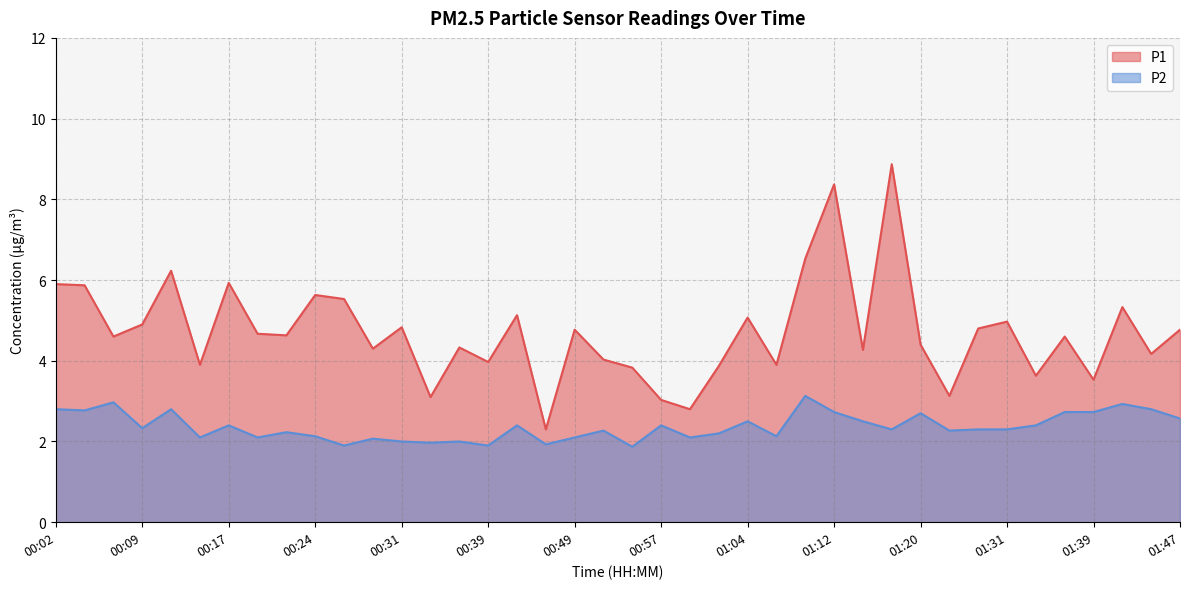

At how many categories does at least one series exceed 2?

40